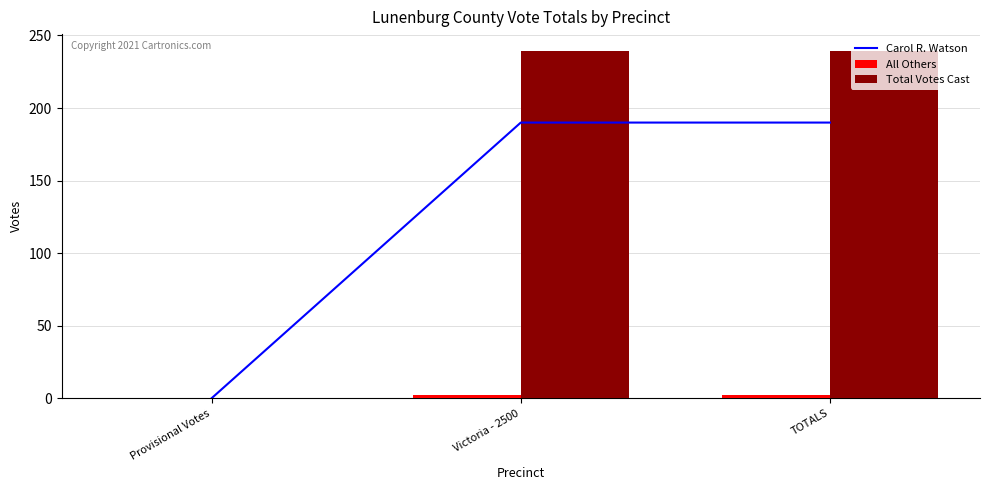

Is it true that Carol R. Watson equals 257 at TOTALS?

False